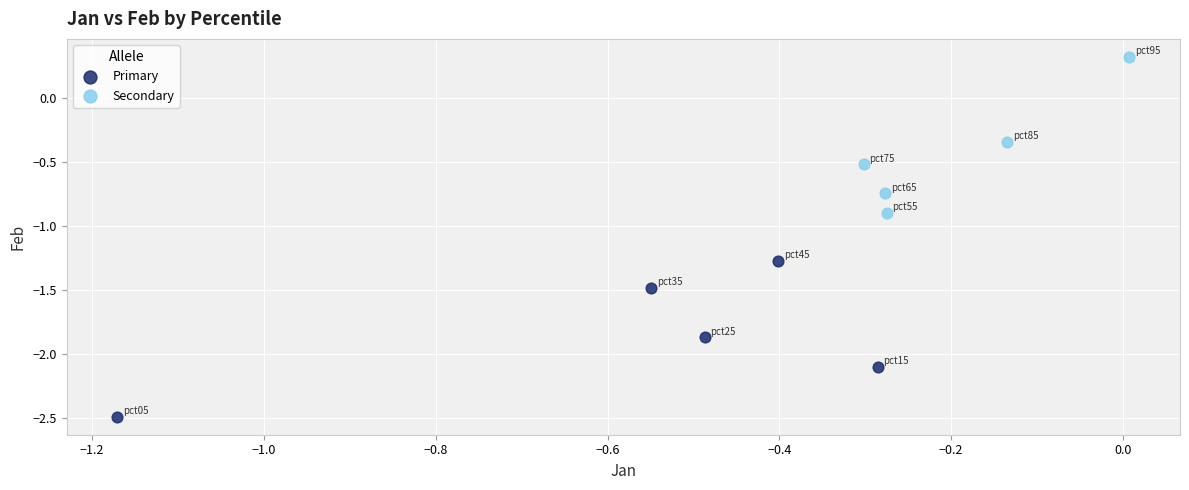

Which series has the largest Y range (max minus min)?

Secondary